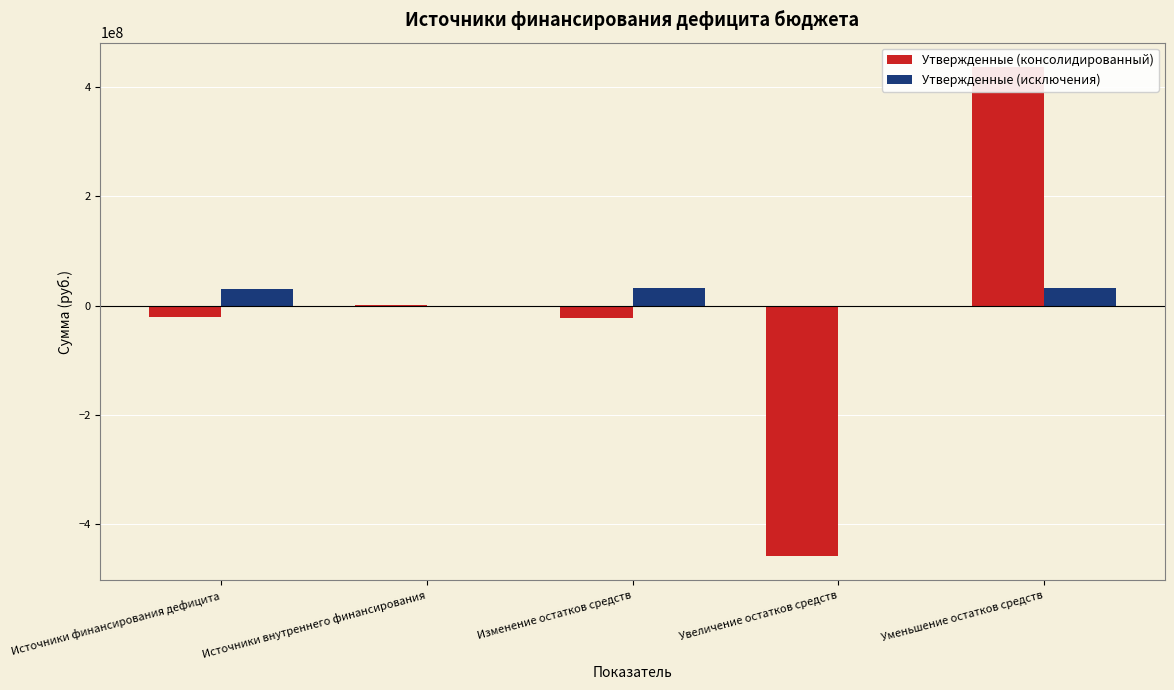

List the series in order of their peak value, lowest first.

Утвержденные (исключения), Утвержденные (консолидированный)